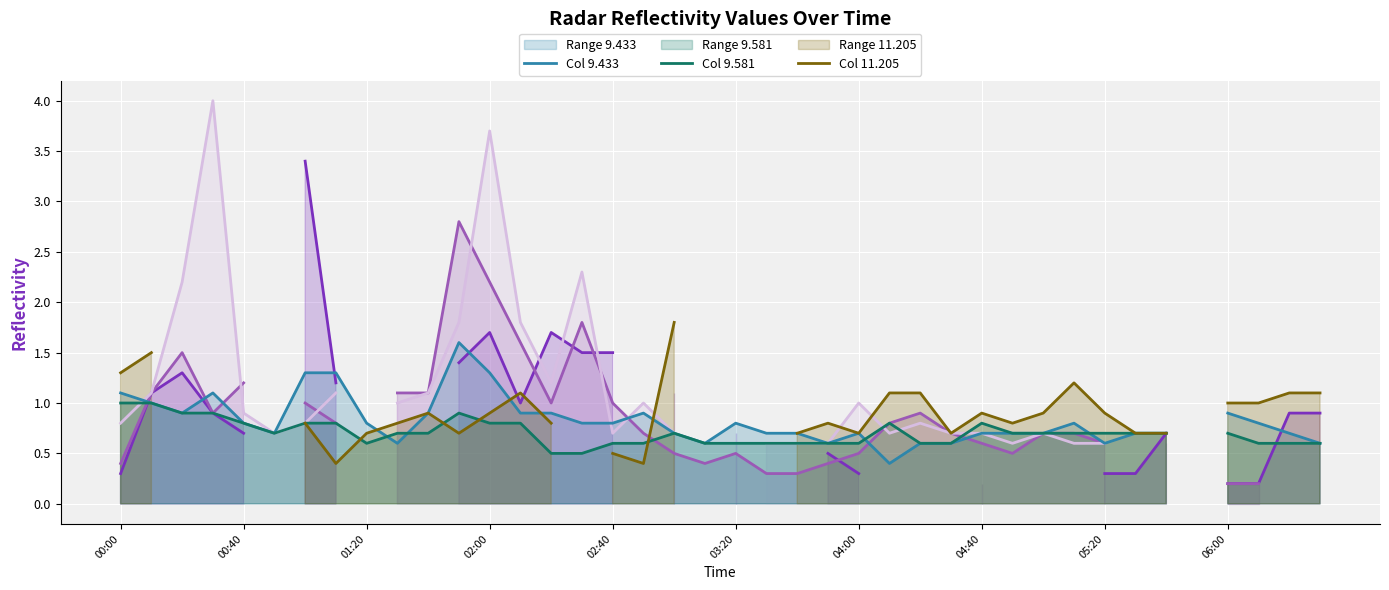

What position from the left is 04:40?

8